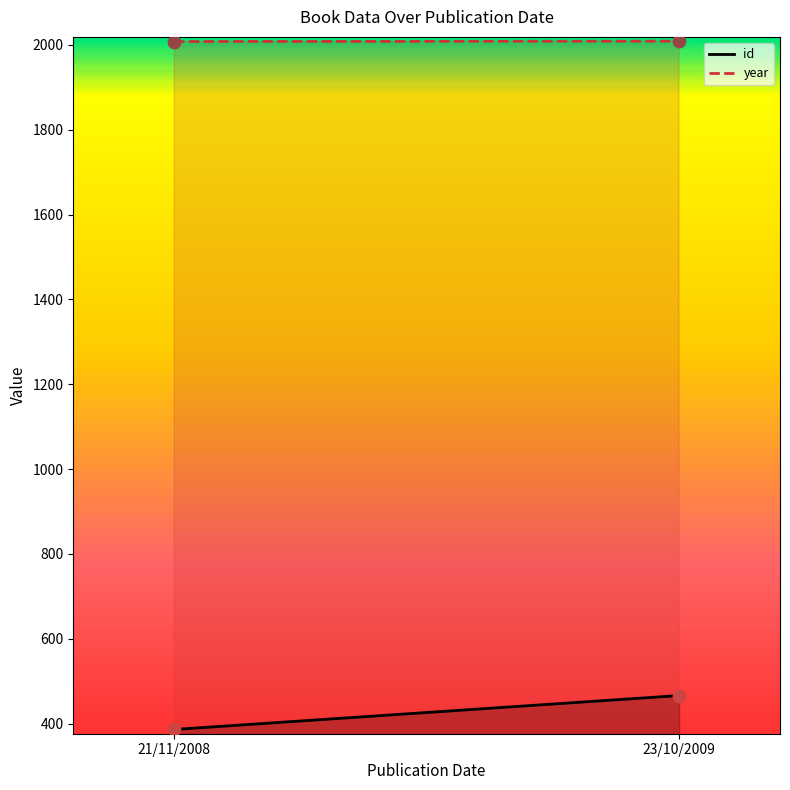

Which series has the largest total across all categories?

year